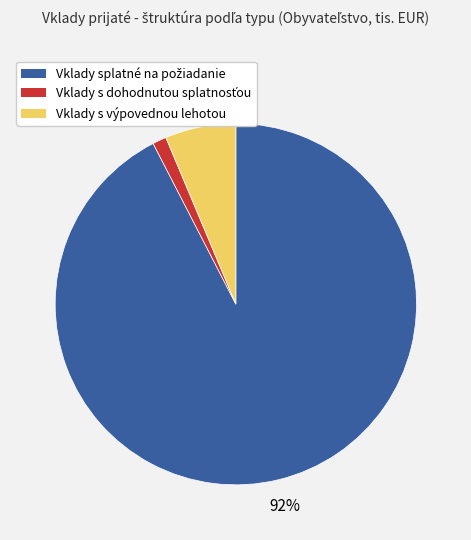

Is there any slice that represents more than half of the pie?

Yes